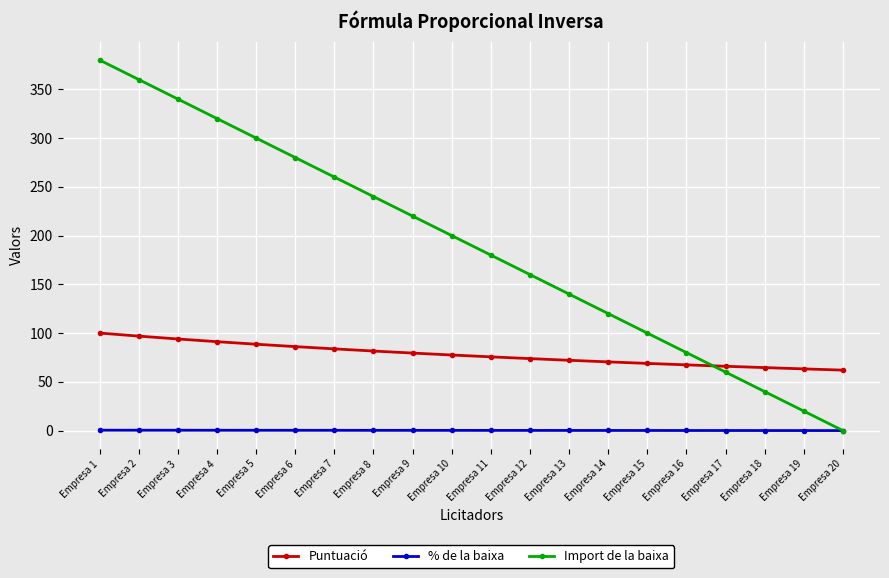

What are all the series names shown in the legend?

Puntuació, % de la baixa, Import de la baixa